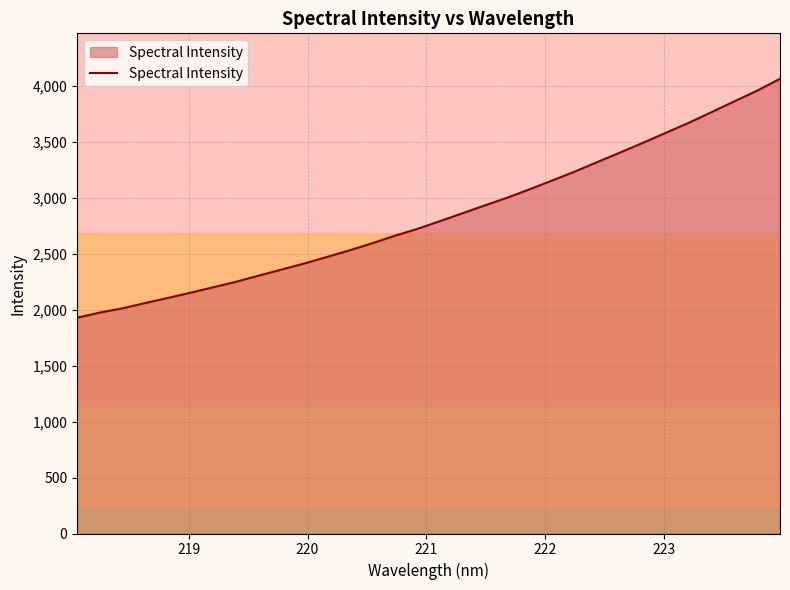

What is the highest value of the Spectral Intensity series?

4061.3